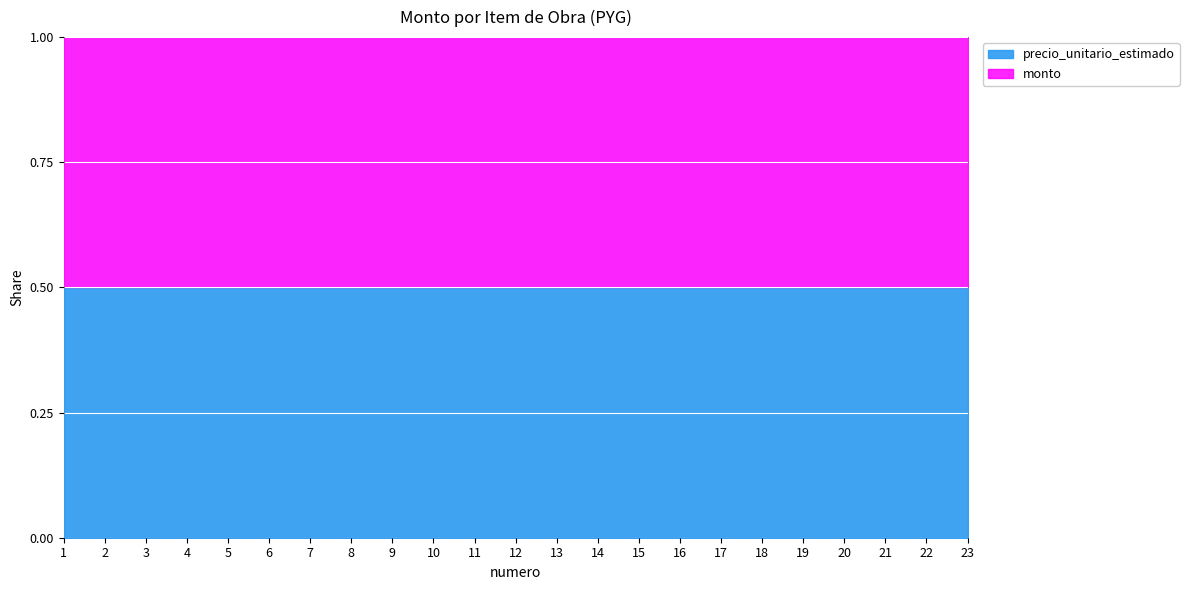

What is the lowest value of the monto series?

420000